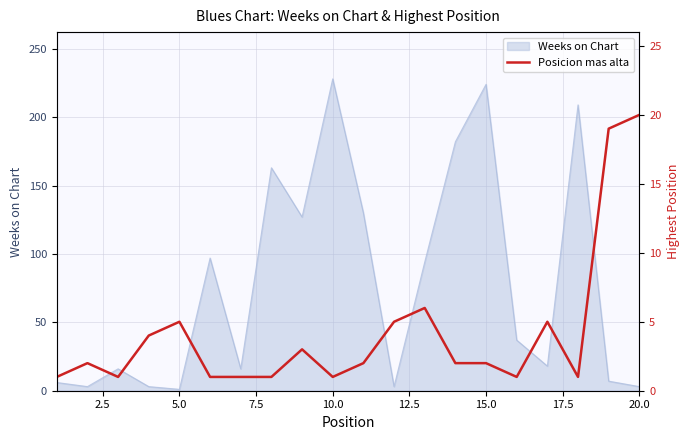

What is the maximum value for Weeks on Chart?

228